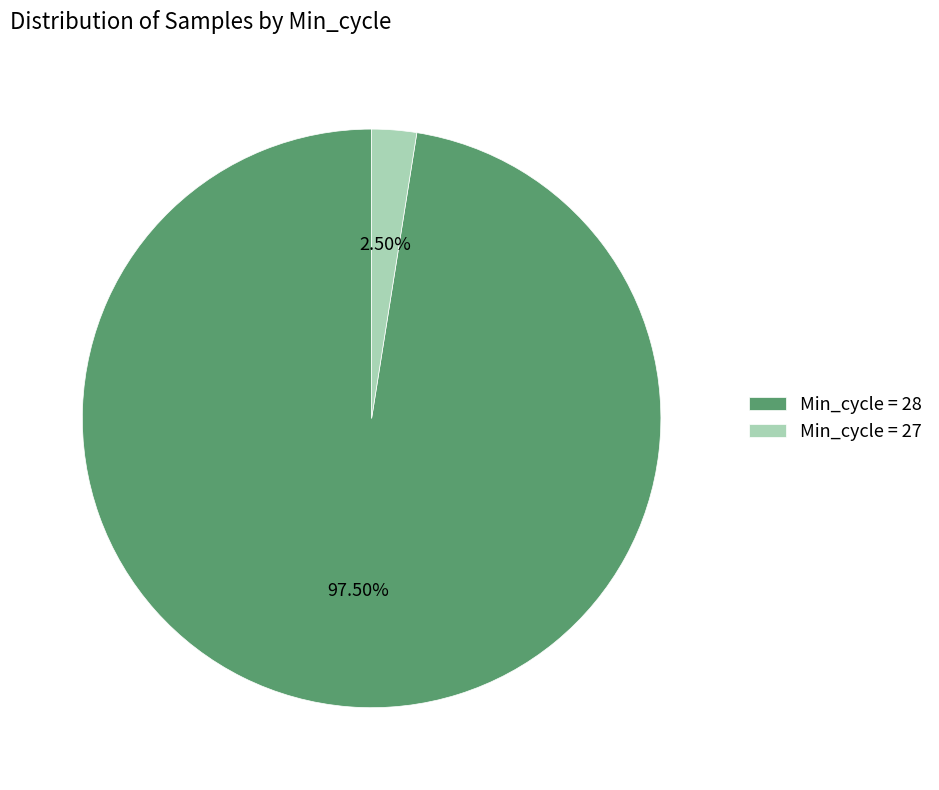

Combined, do Min_cycle = 27 and Min_cycle = 28 account for over 50%?

Yes